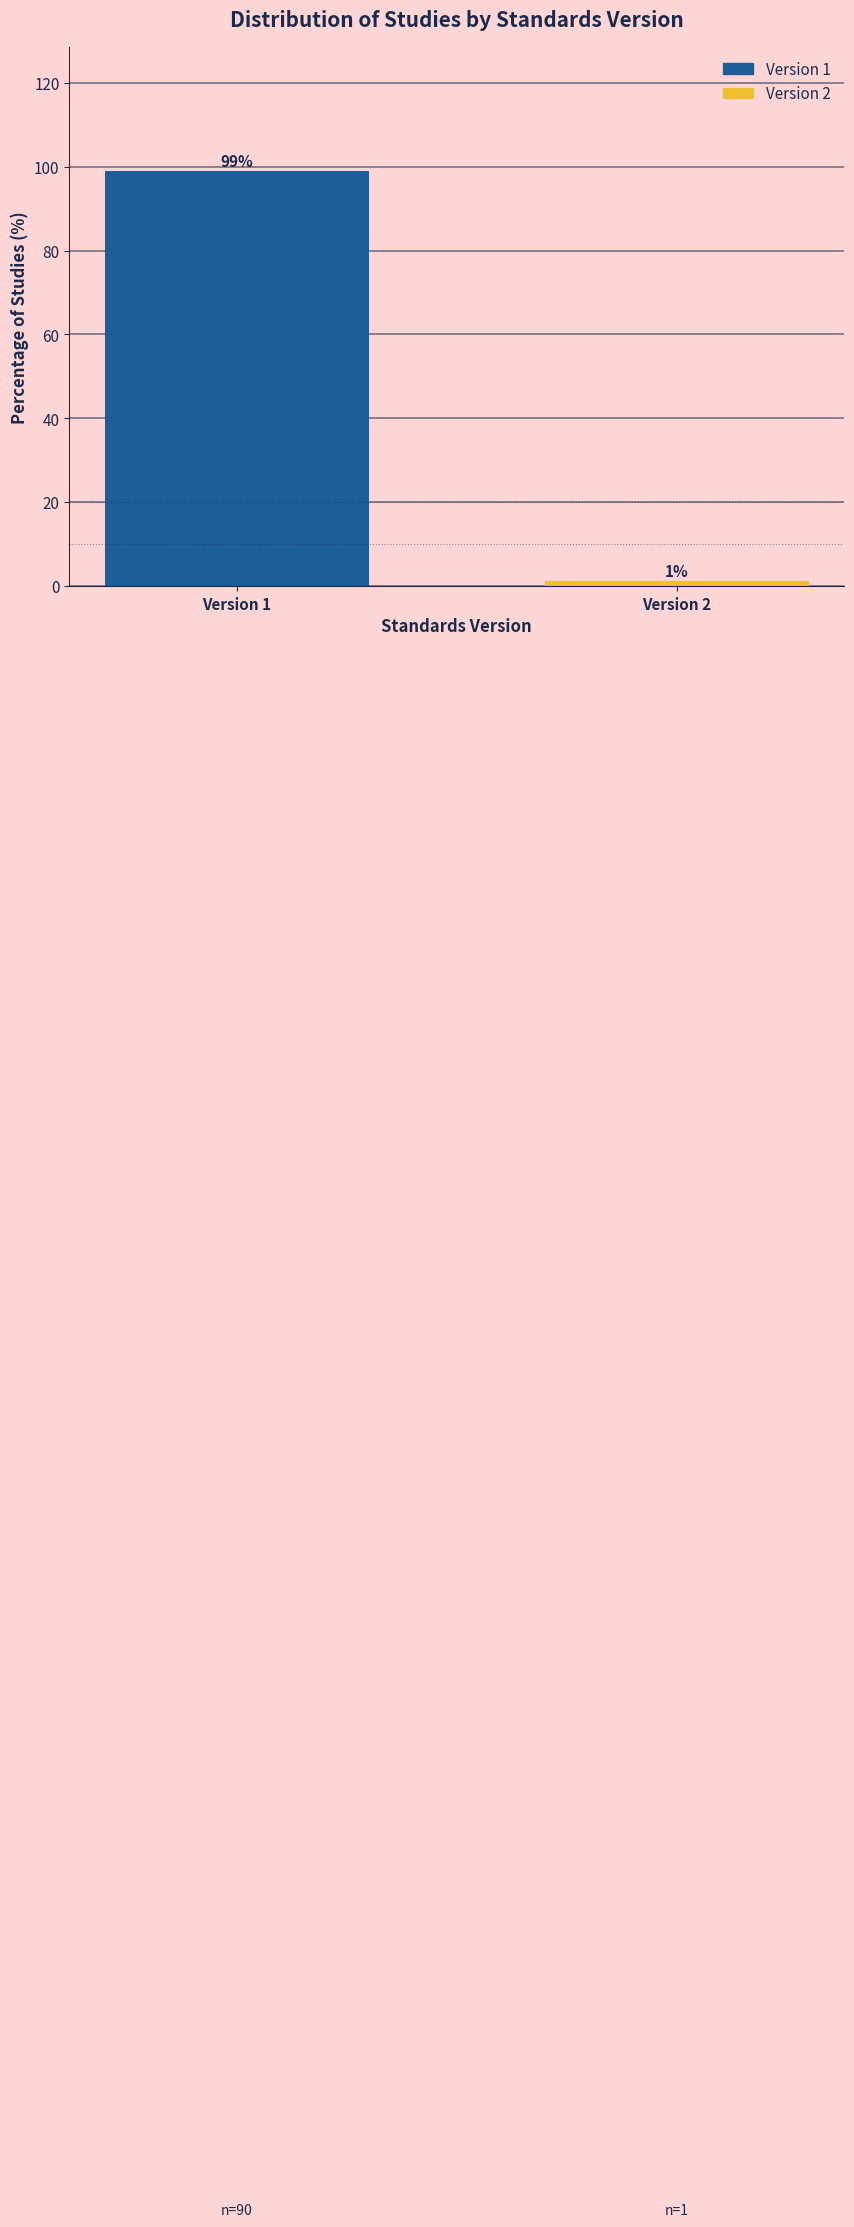

Is it true that the value at Version 1 is 98.9?

True